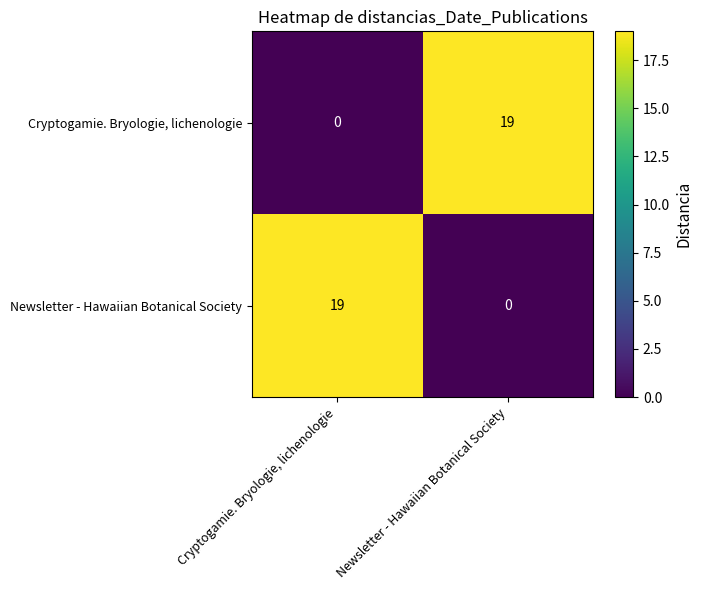

Which category has the highest value in the Newsletter - Hawaiian Botanical Society series?

Cryptogamie. Bryologie, lichenologie